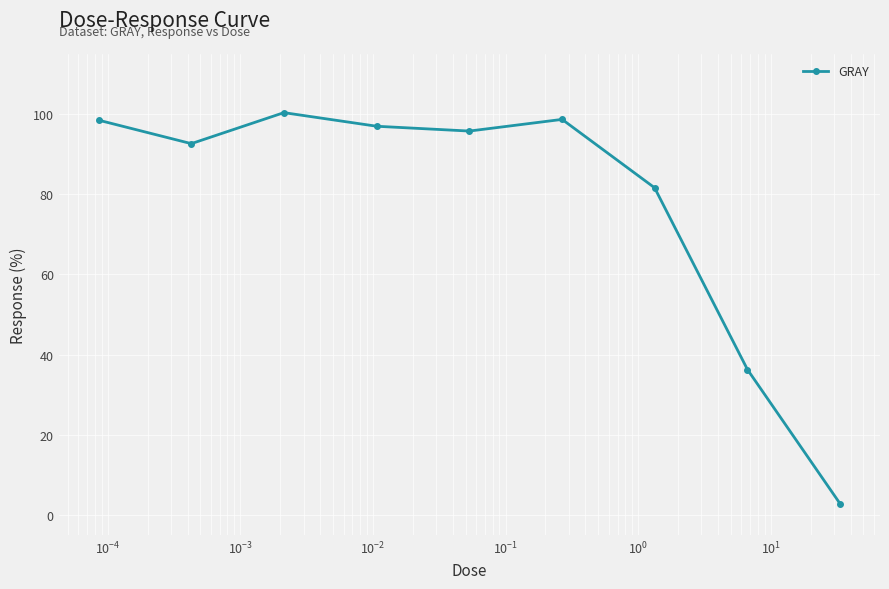

What is the value of the 9th point from the left?

2.8